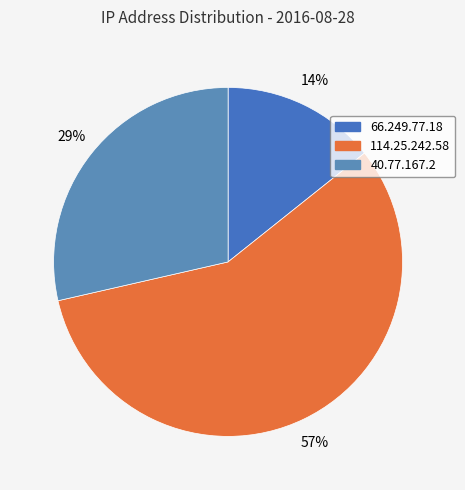

Is 40.77.167.2 the majority of the pie?

No